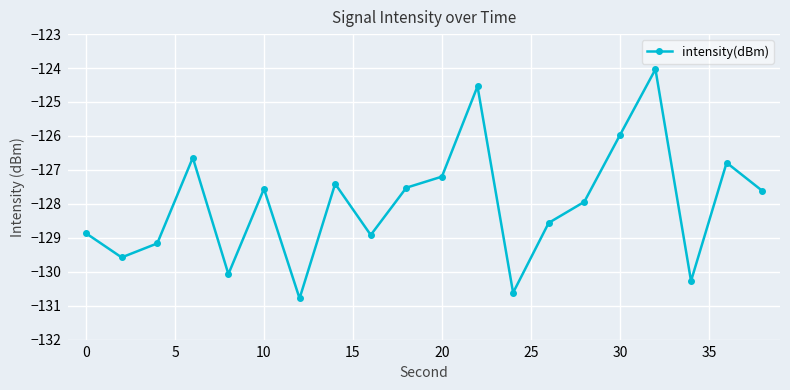

True or false: there are more than 1 points higher than both neighbors.

True